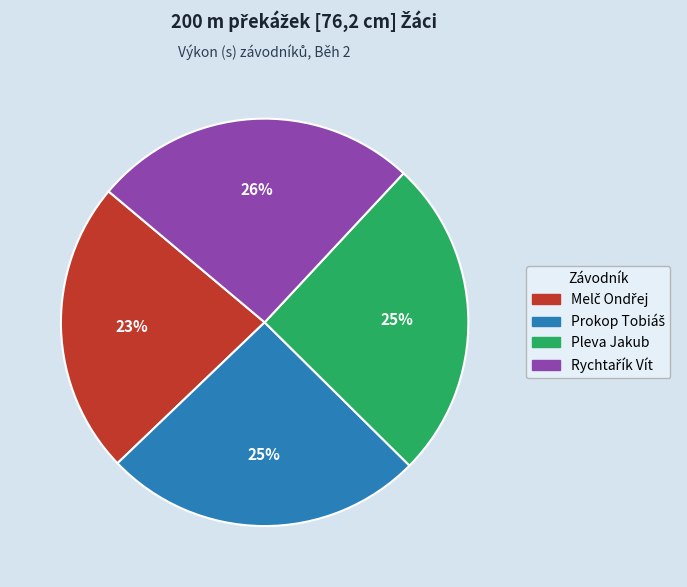

Does any single category account for the majority?

No